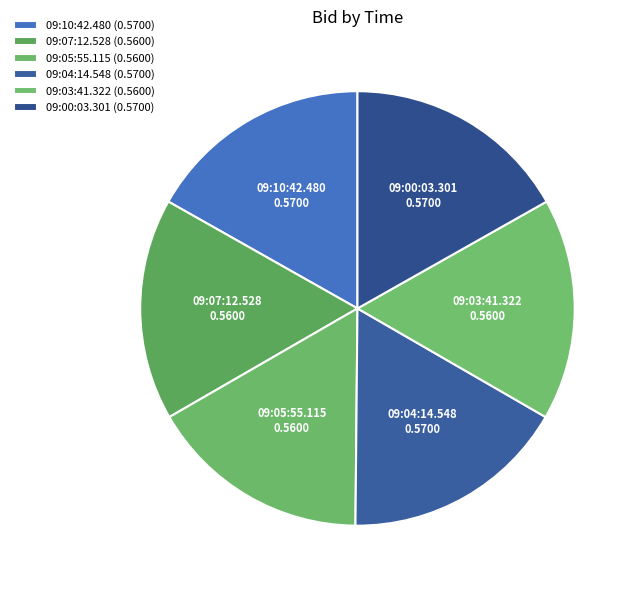

To the nearest percent, what is the combined percentage of 09:05:55.115 and 09:00:03.301?

33%